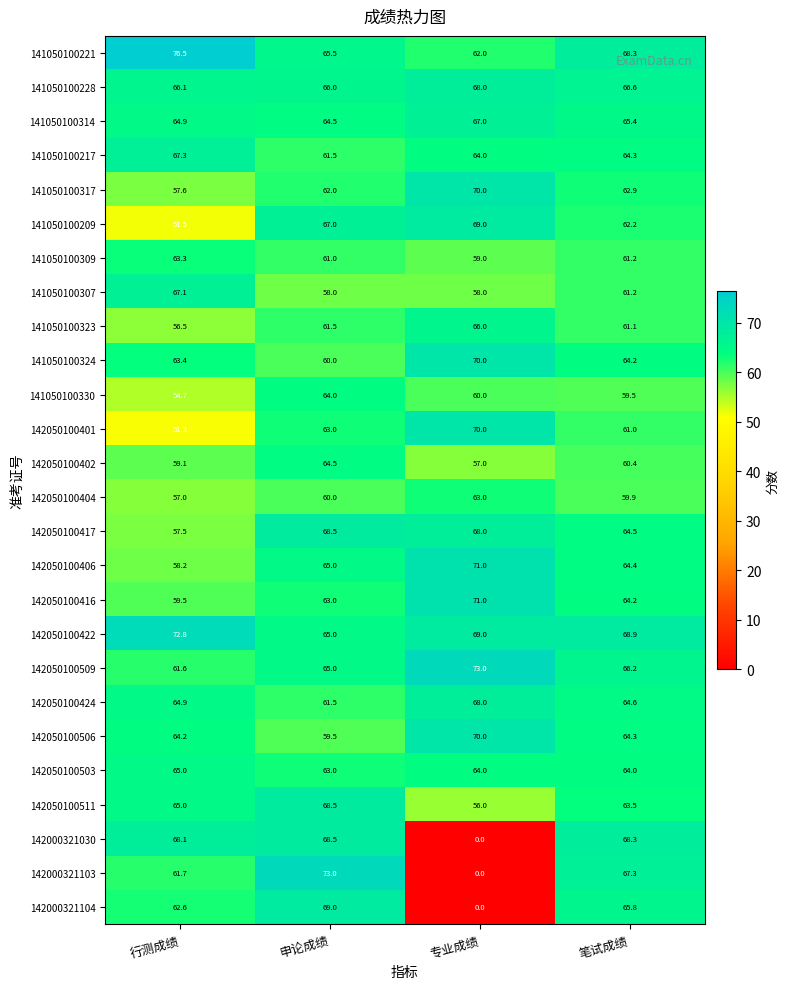

How many distinct data groups are displayed?

26